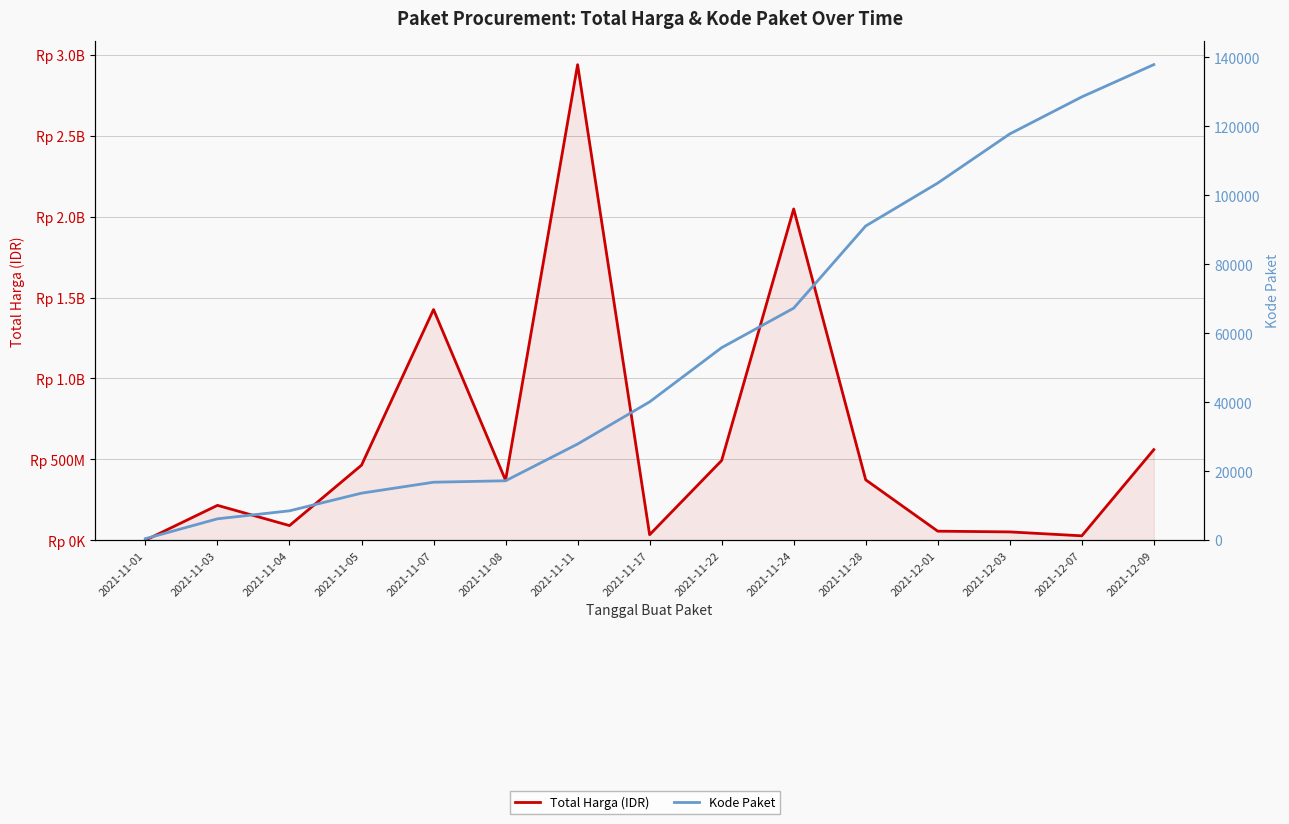

How many data points in Kode Paket are less than 40112?

7